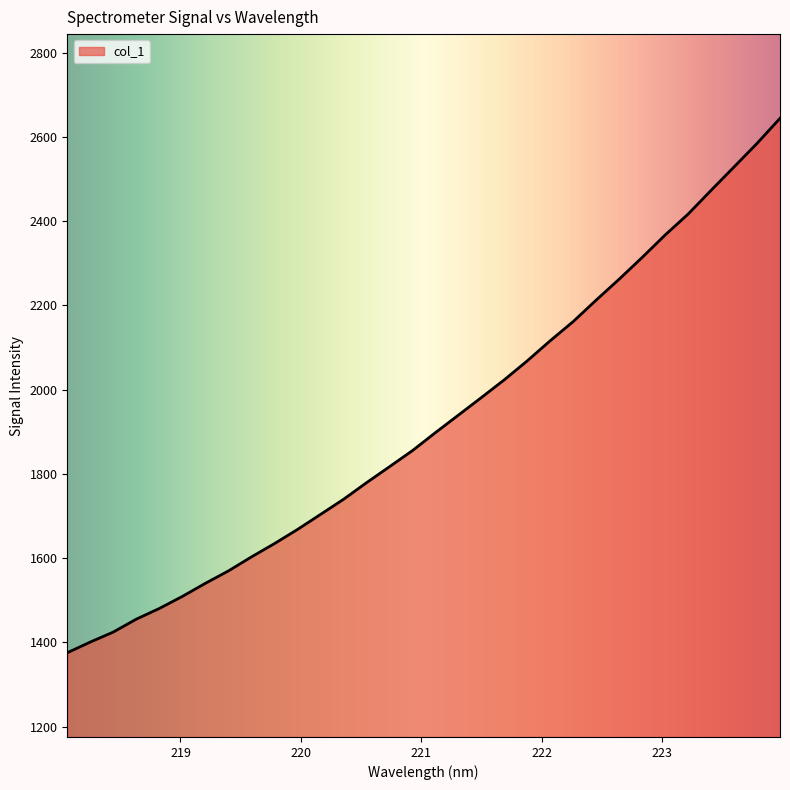

True or false: there are more than 0 points higher than both neighbors.

False